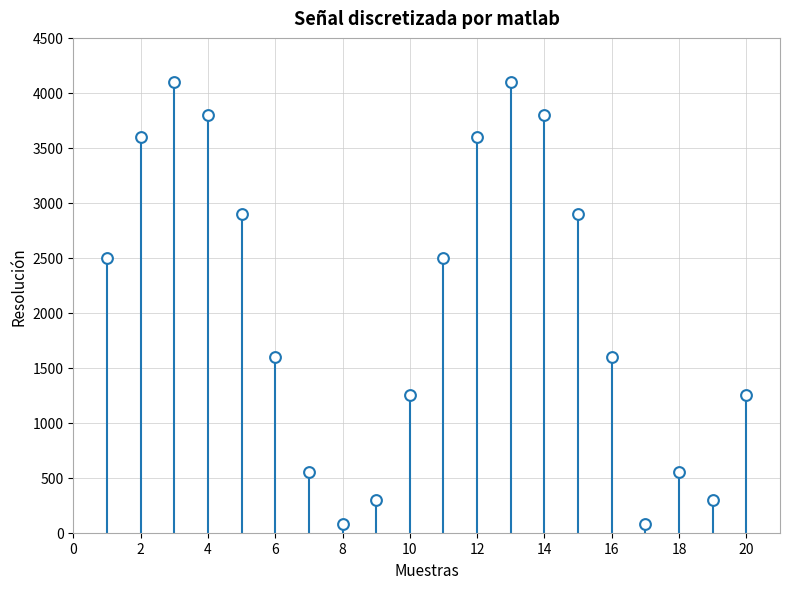

What is the range of X values (max minus min)?

19